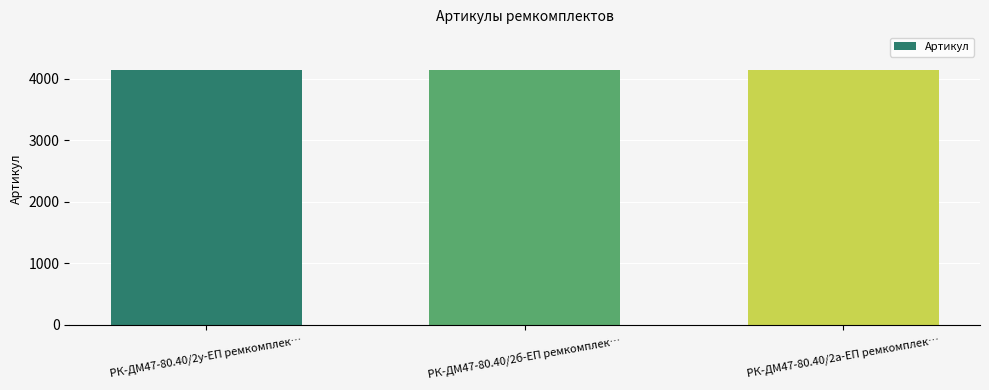

What is the minimum value shown in the chart?

4134